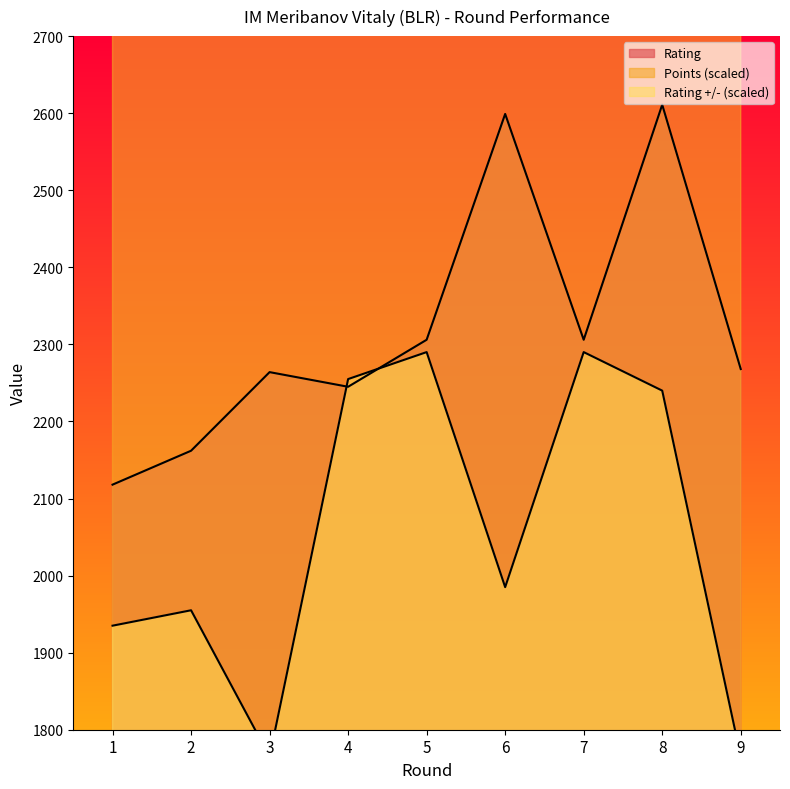

What is the difference between the Rating values at 4 and 3?

19